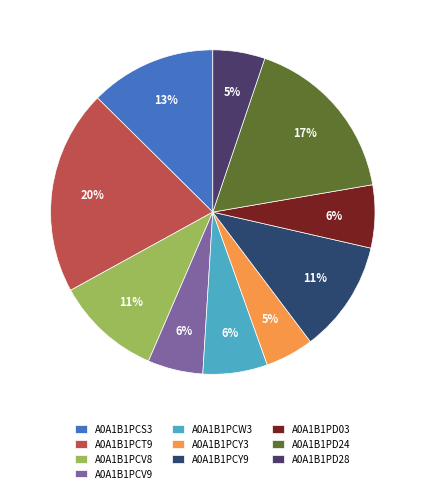

What percentage is NOT represented by A0A1B1PCT9?

79.6%